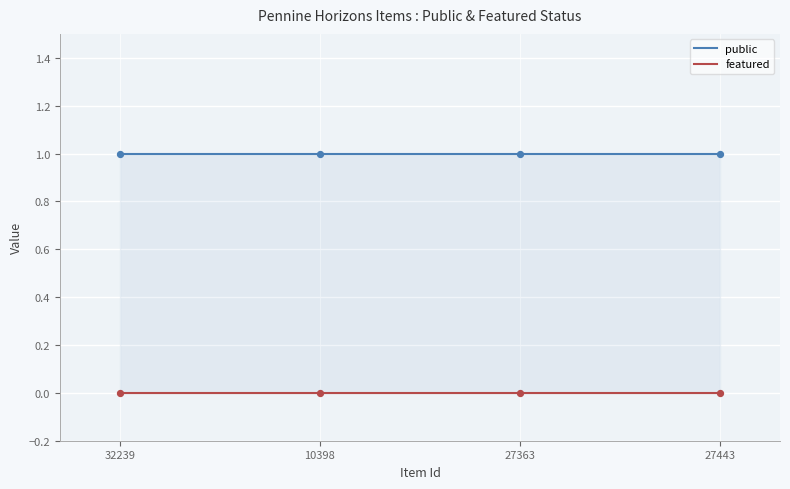

What are all the series names shown in the legend?

public, featured